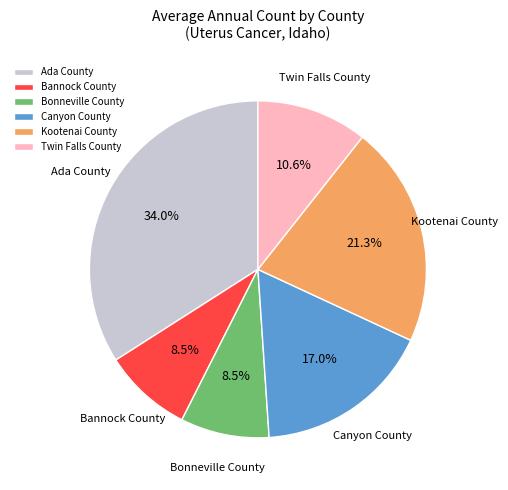

Does Bannock County account for over 50% of the chart?

No